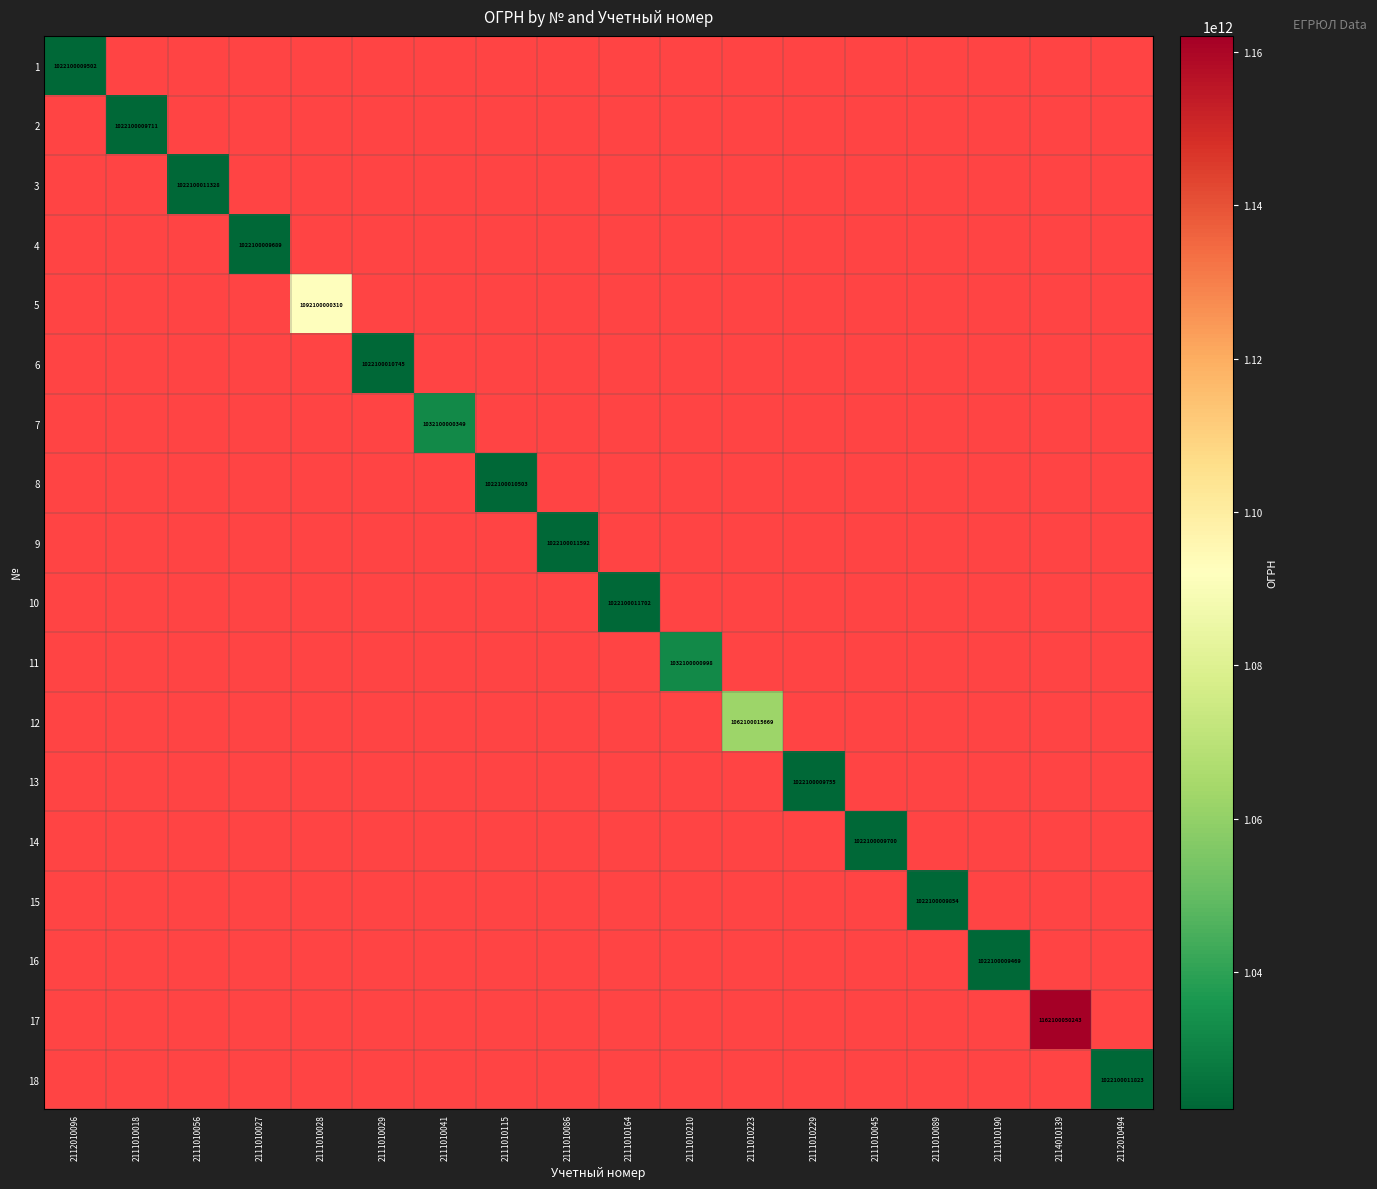

At which category does the chart reach its minimum across all series?

2111010018